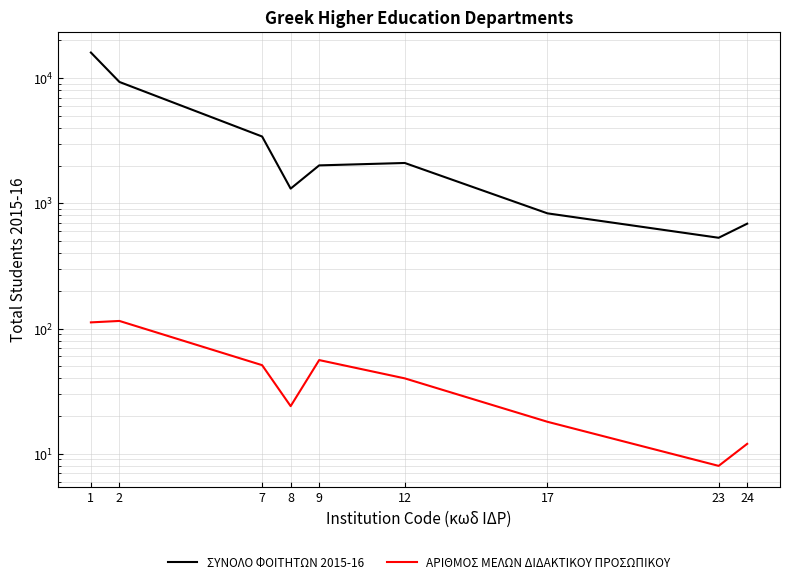

What is the value of the ΑΡΙΘΜΟΣ ΜΕΛΩΝ ΔΙΔΑΚΤΙΚΟΥ ΠΡΟΣΩΠΙΚΟΥ point at the 6th from the left?

40